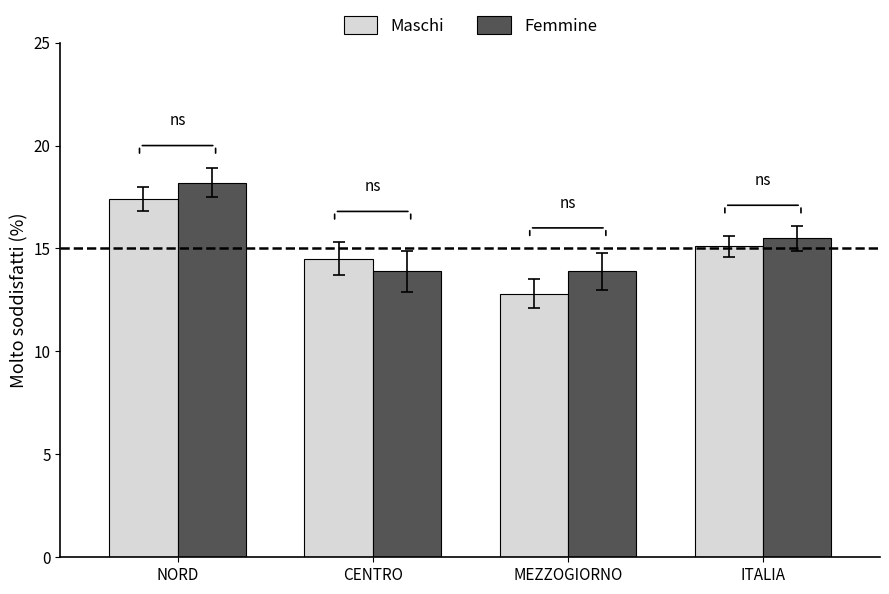

What is the difference between the maximum and minimum values in the Maschi series?

4.6